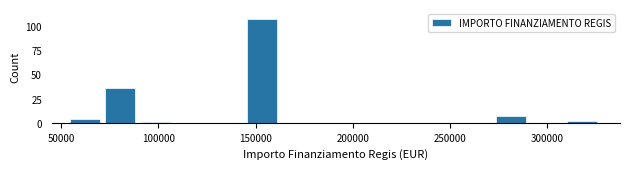

Read against the x-axis, roughly where is the centre of the tallest bar?

155000